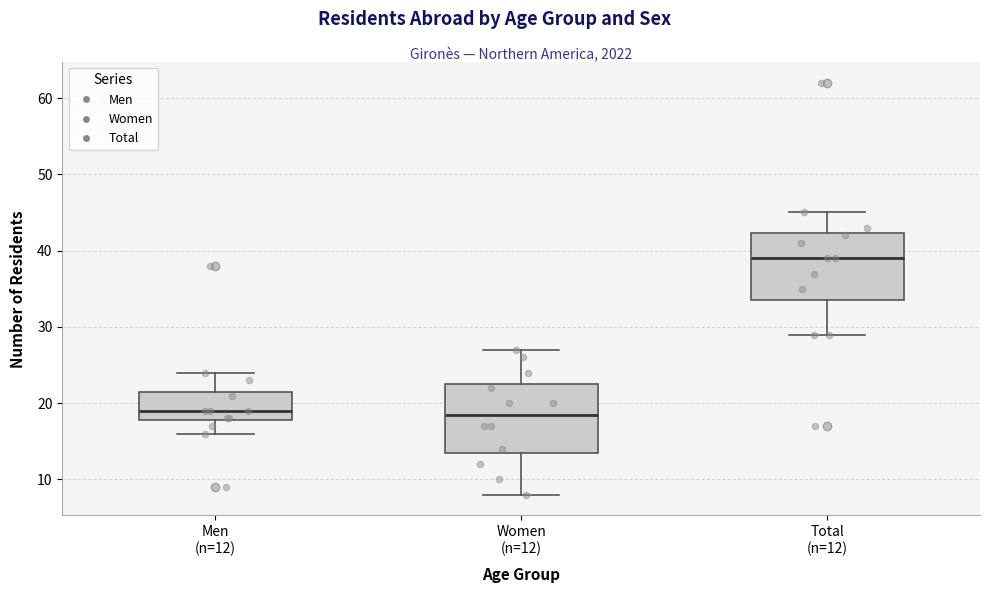

Reading left to right, transcribe this box plot: for each box, give where its median line is, the range the box spans, and where its two whiskers end, as read against the y-axis. The values are not printed on the chart, so give them approximately, as read against the axis.

Men (n=12): median 19, box 18 to 22, whiskers 16 to 24
Women (n=12): median 19, box 14 to 23, whiskers 8 to 27
Total (n=12): median 39, box 34 to 42, whiskers 29 to 45